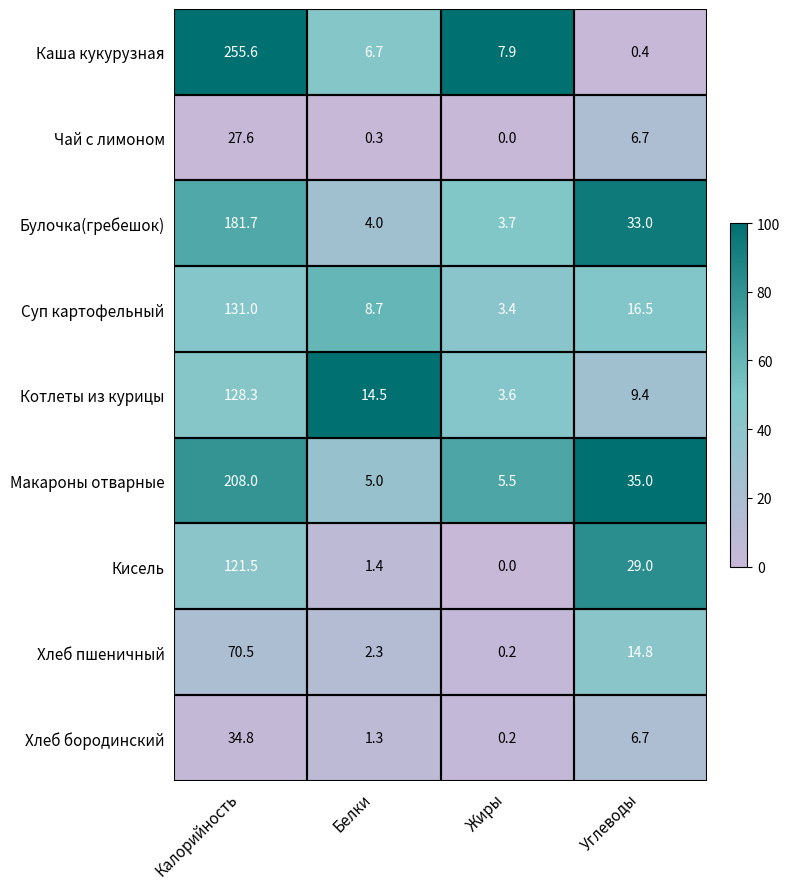

Where is Хлеб пшеничный nearest to the value 35?

Углеводы